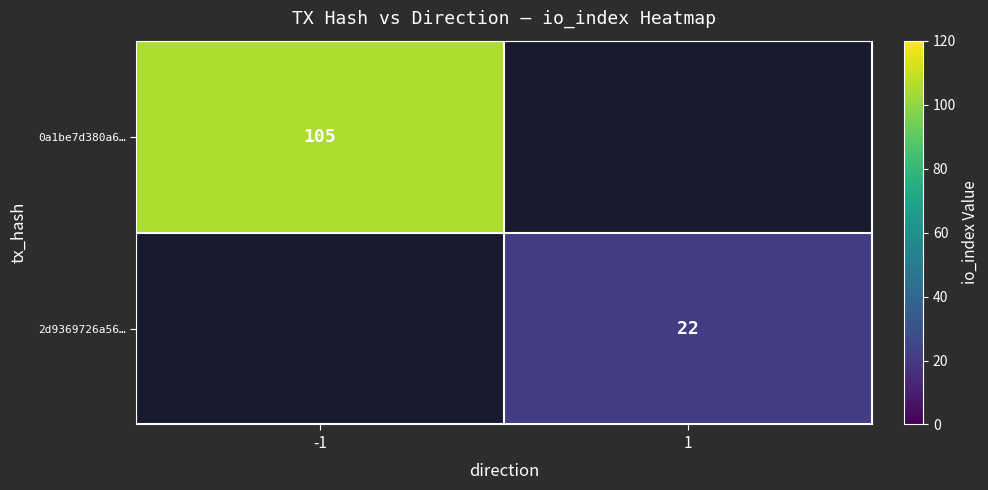

True or false: 2d9369726a56… has a value of 31 at 1.

False